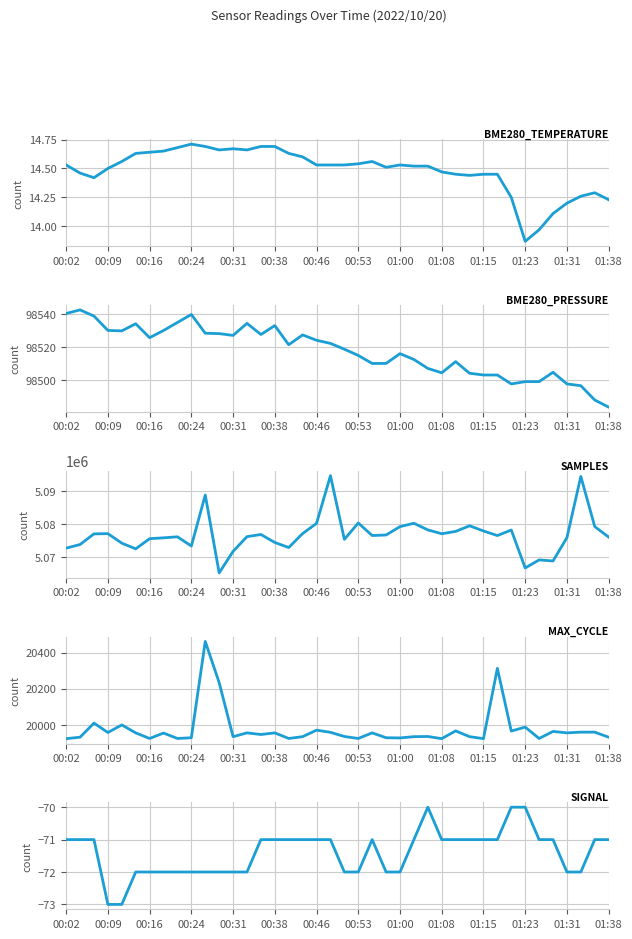

At 14, list the series in order from largest to smallest.

Samples, BME280_pressure, Max_cycle, BME280_temperature, Signal